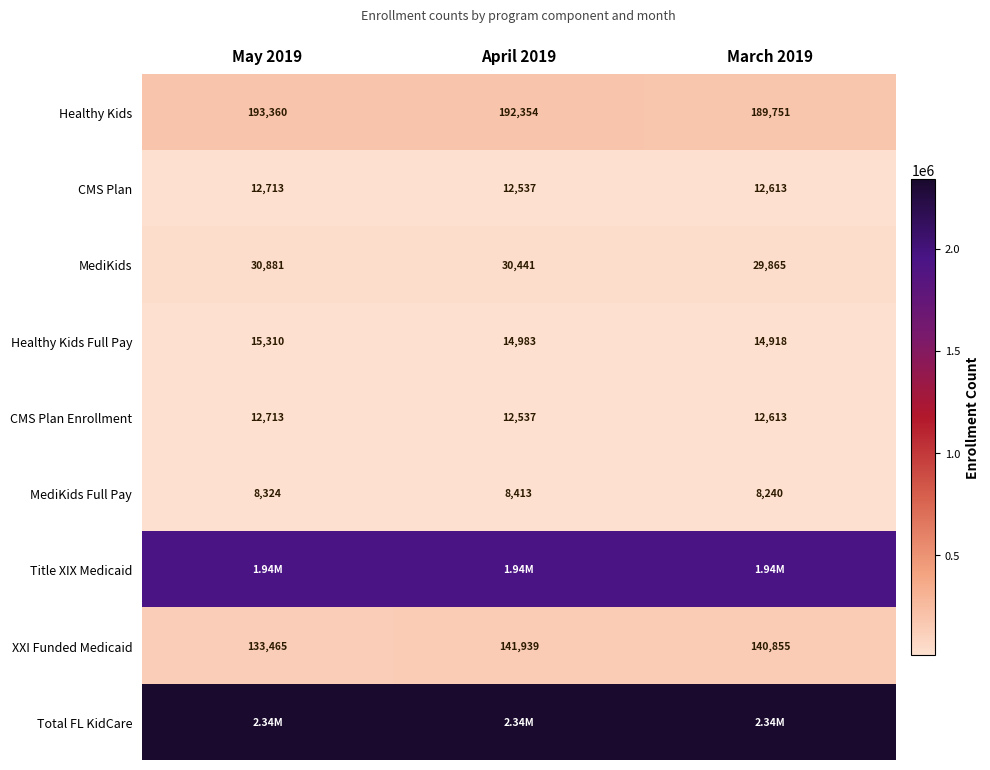

Is the value of XXI Funded Medicaid at March 2019 greater than the value of MediKids Full Pay at April 2019?

Yes